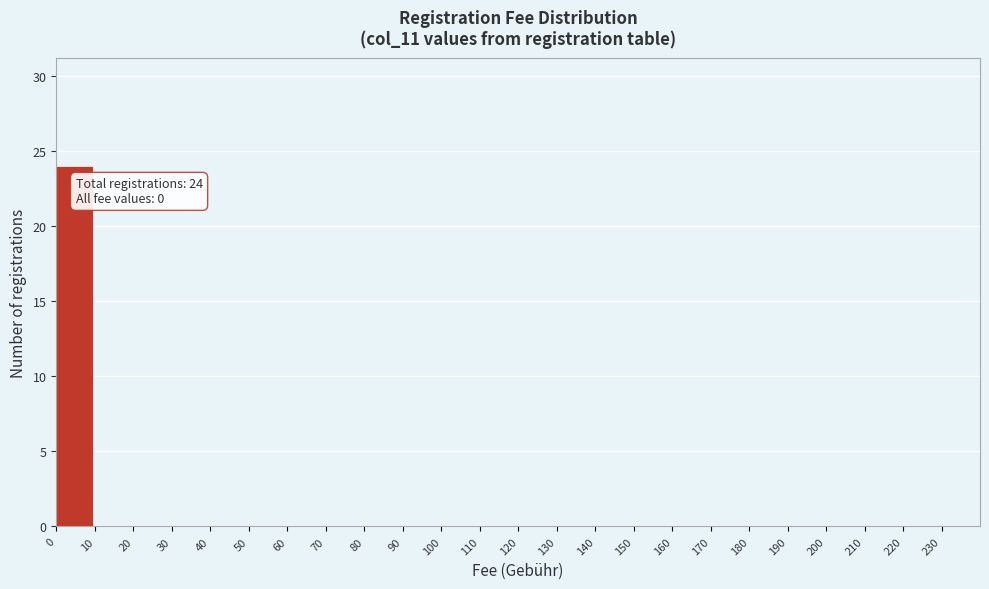

Which range on the x-axis has the tallest bar?

0 to 10